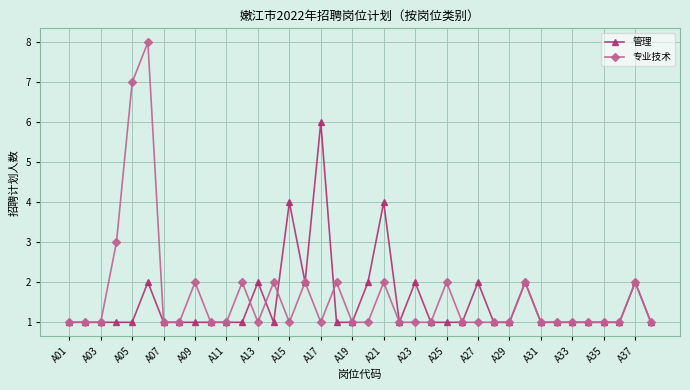

What is the value of the 管理 point at the 17th from the left?

6